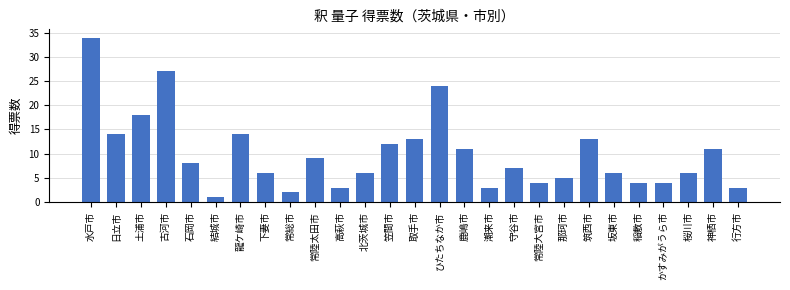

Reading right to left, what are all the values shown in this chart?

3	11	6	4	4	6	13	5	4	7	3	11	24	13	12	6	3	9	2	6	14	1	8	27	18	14	34